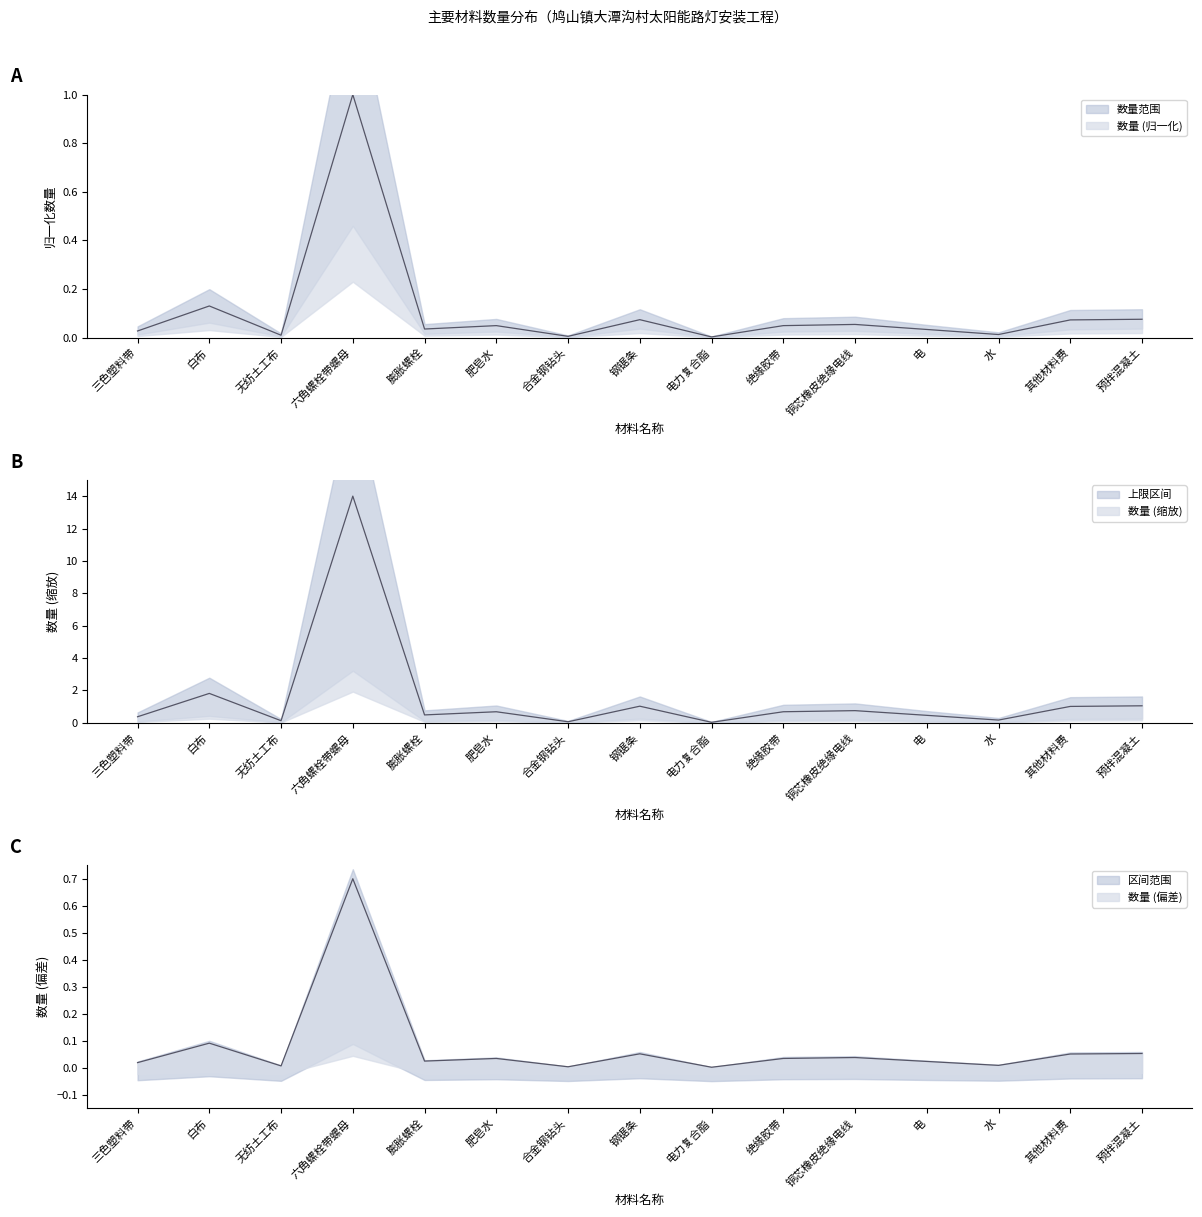

What is the average value?

1.5